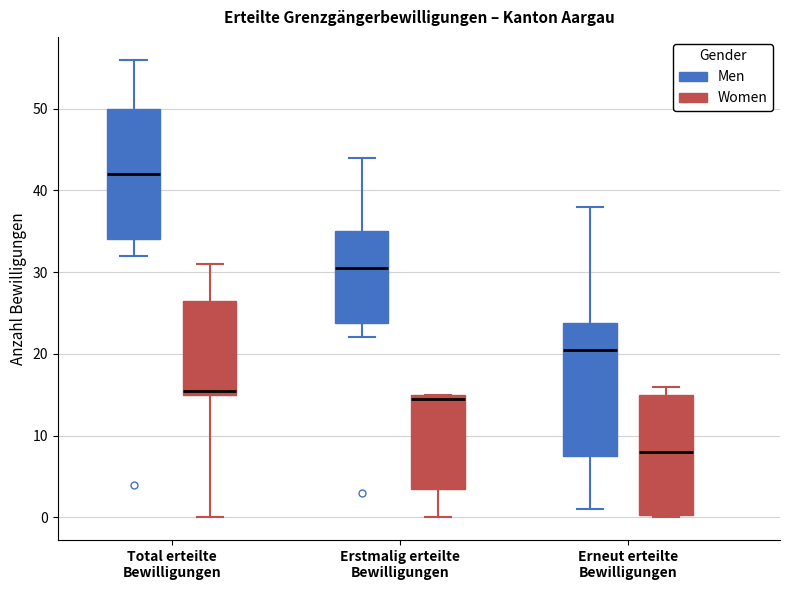

Reading left to right, transcribe this box plot: for each box, give where its median line is, the range the box spans, and where its two whiskers end, as read against the y-axis. The values are not printed on the chart, so give them approximately, as read against the axis.

Total erteilte Bewilligungen (Men): median 42, box 34 to 50, whiskers 32 to 56
Total erteilte Bewilligungen (Women): median 16, box 15 to 27, whiskers 0 to 31
Erstmalig erteilte Bewilligungen (Men): median 31, box 24 to 35, whiskers 22 to 44
Erstmalig erteilte Bewilligungen (Women): median 15 (just below the box's upper edge), box 4 to 15, whiskers 0 to 15
Erneut erteilte Bewilligungen (Men): median 21, box 8 to 24, whiskers 1 to 38
Erneut erteilte Bewilligungen (Women): median 8, box 0 to 15, whiskers 0 to 16